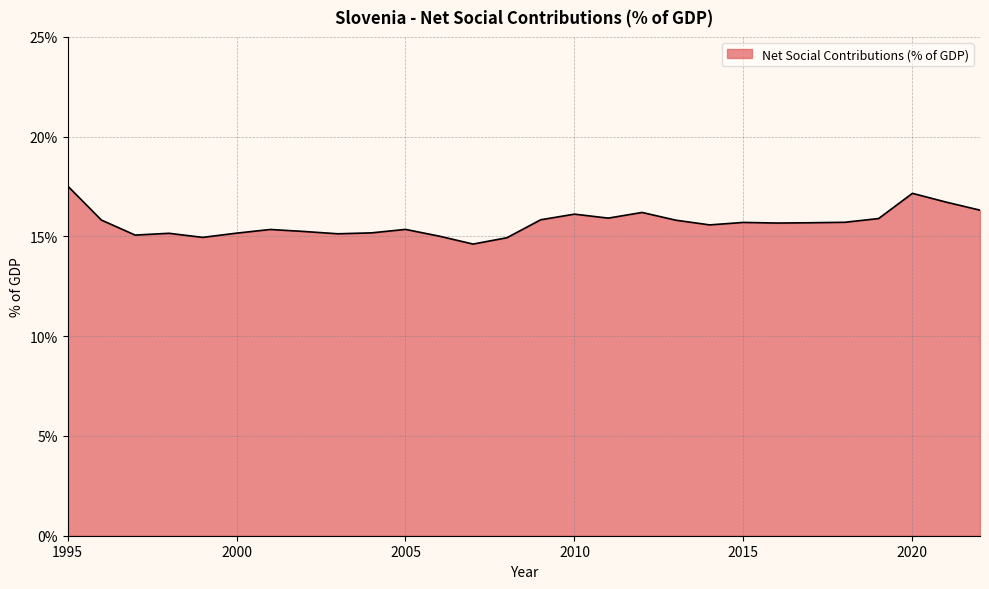

What is the minimum value shown in the chart?

14.6